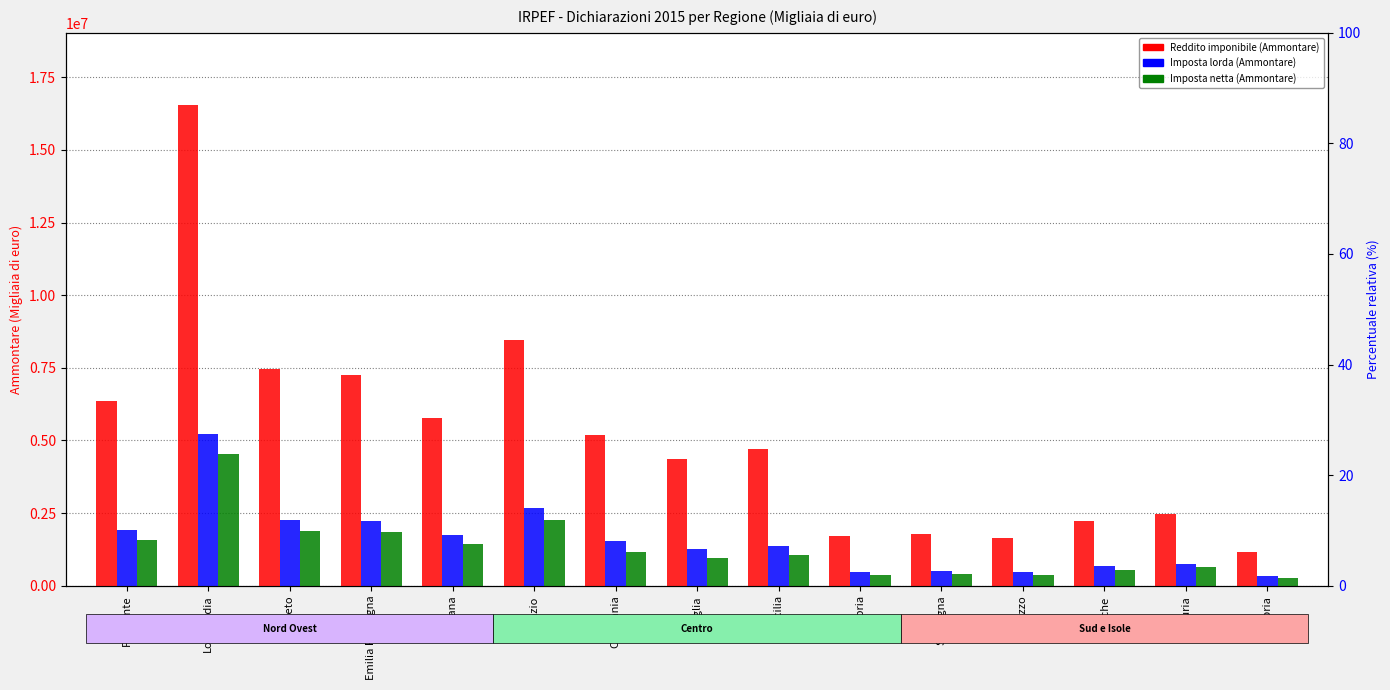

How many data points in Reddito imponibile (Ammontare) are less than 4714045?

7